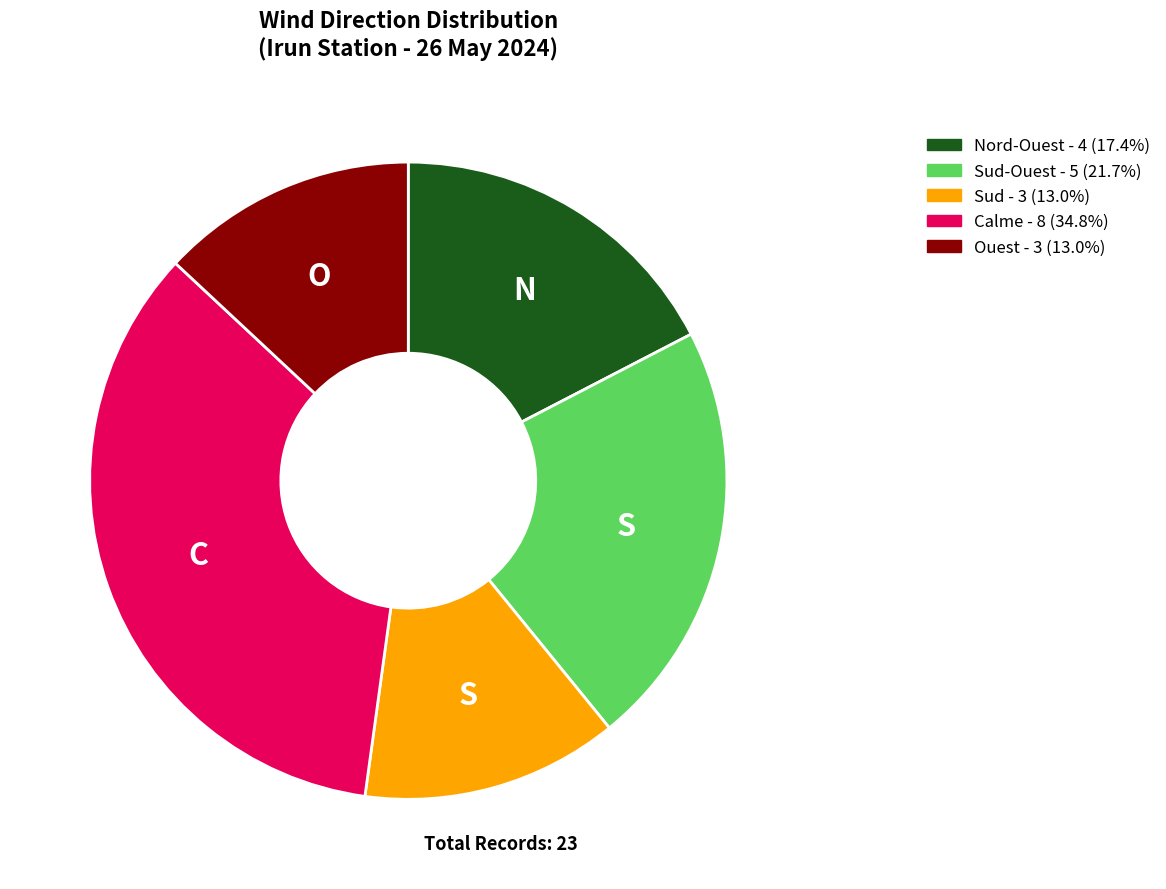

Does any single category account for the majority?

No